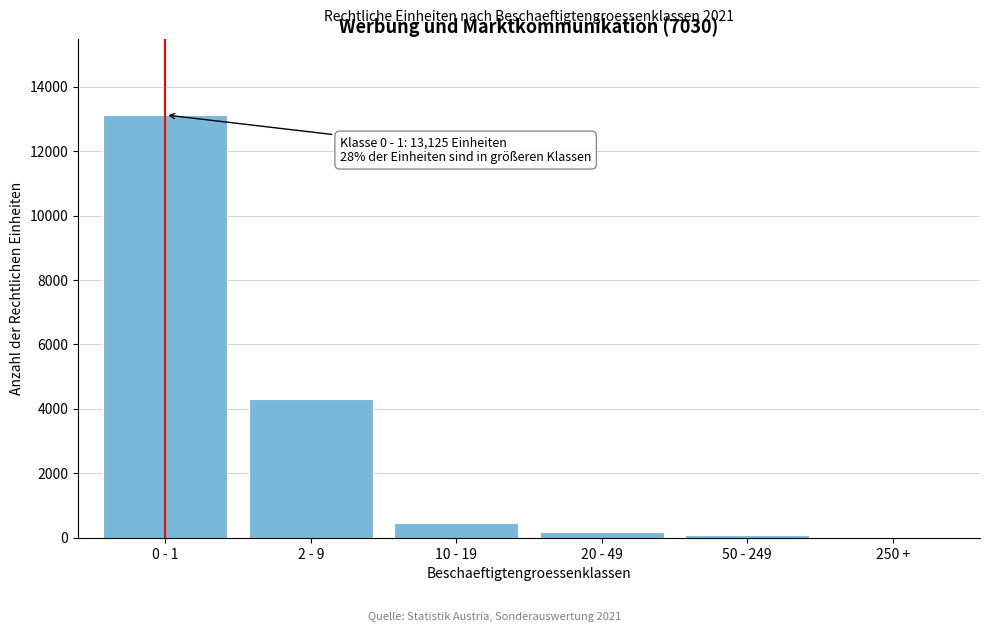

Reading left to right, transcribe all the data shown in this chart.

0 - 1=13125	2 - 9=4299	10 - 19=445	20 - 49=190	50 - 249=84	250 +=8